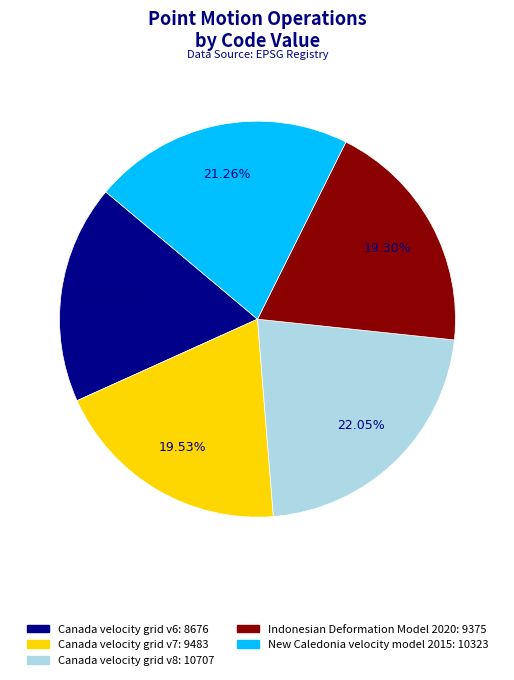

To the nearest percent, what portion does Canada velocity grid v7 represent?

20%